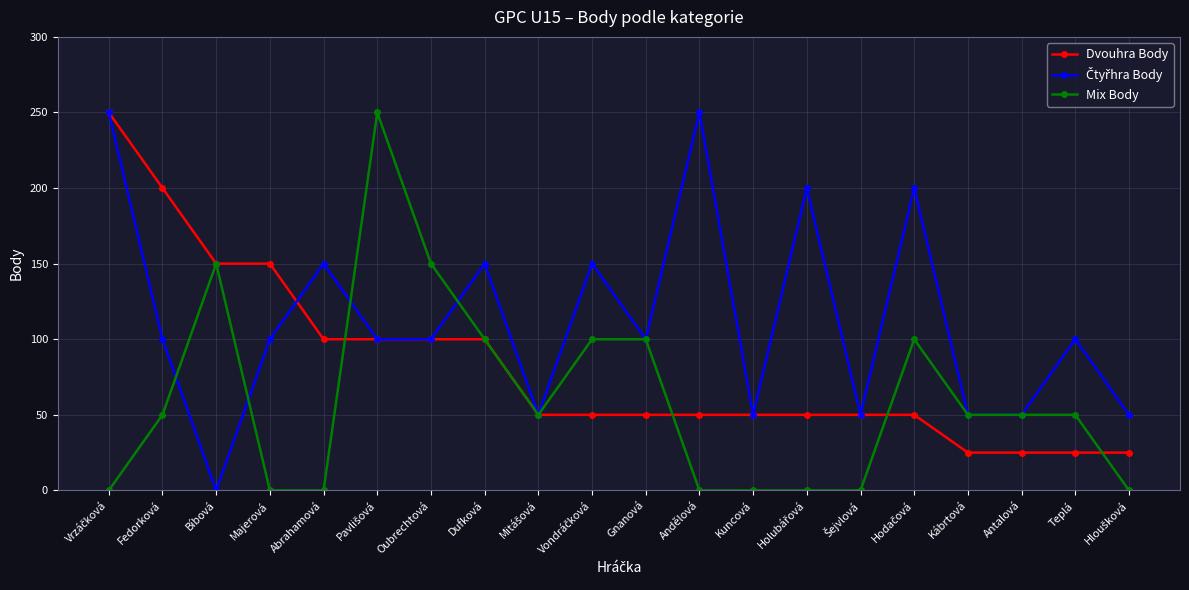

Is it true that Dvouhra Body equals 211 at Majerová?

False